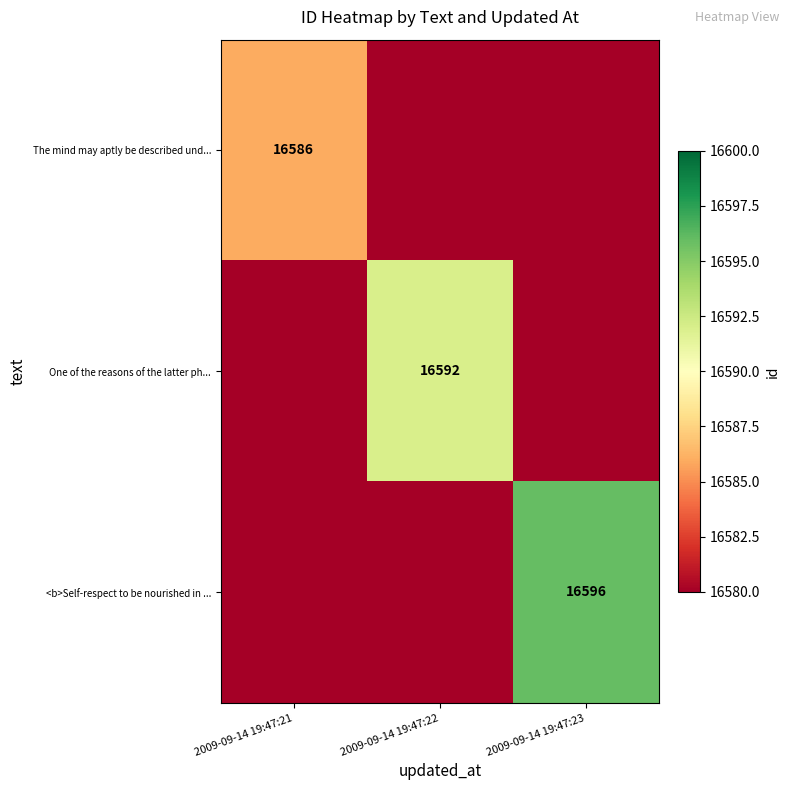

The value of <b>Self-respect to be nourished in ... at 2009-09-14 19:47:23 is 16596. True or false?

True